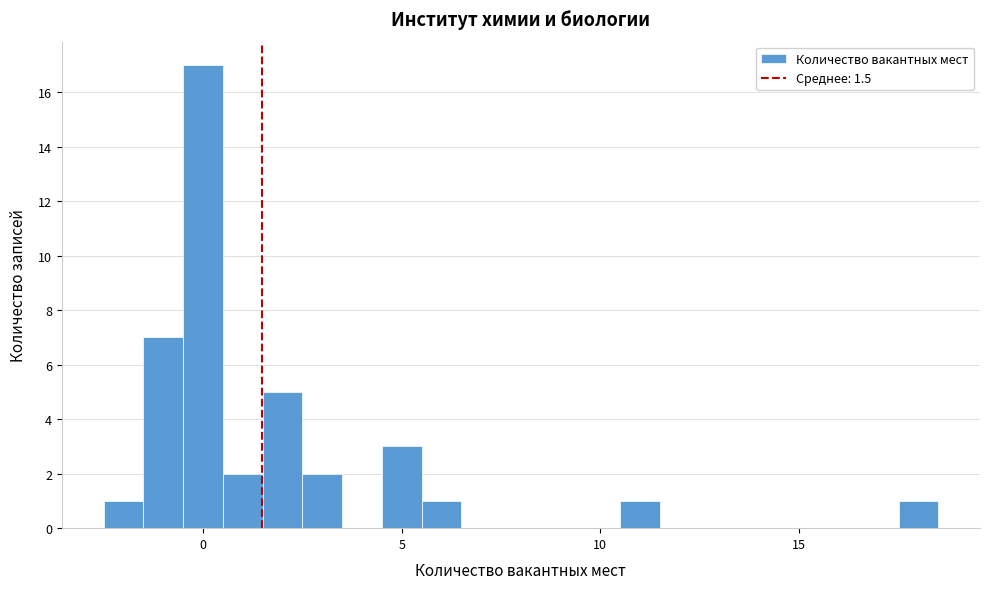

Around what value on the x-axis is the tallest bar? Give the approximate position of its centre, as read against the axis.

0.0